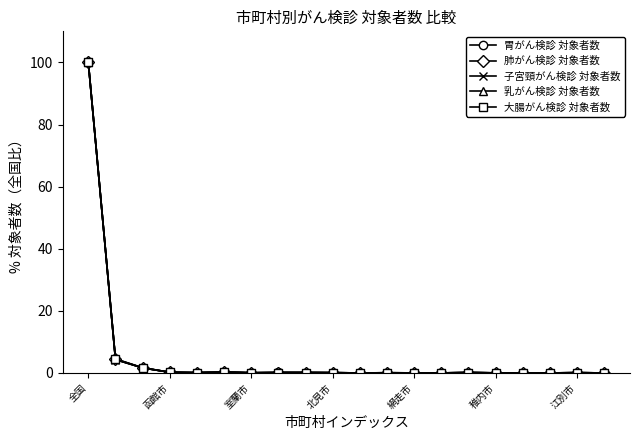

After their last crossing, which series has the higher values: 乳がん検診 対象者数 or 胃がん検診 対象者数?

胃がん検診 対象者数